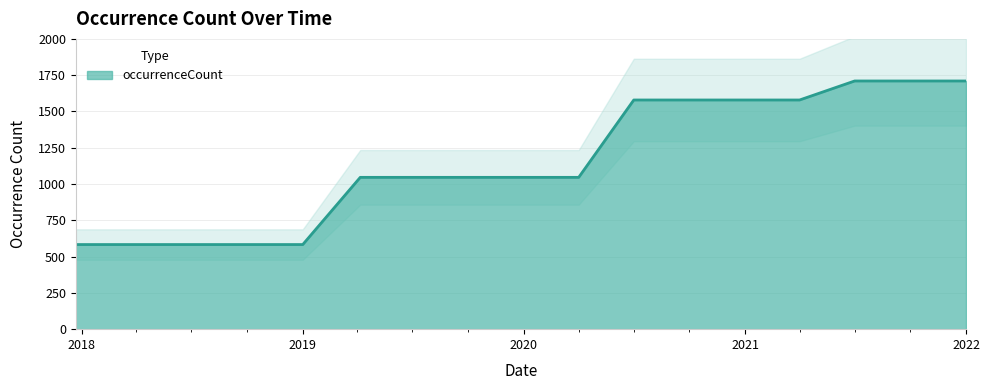

True or false: the data has more than 1 interior local peaks.

False